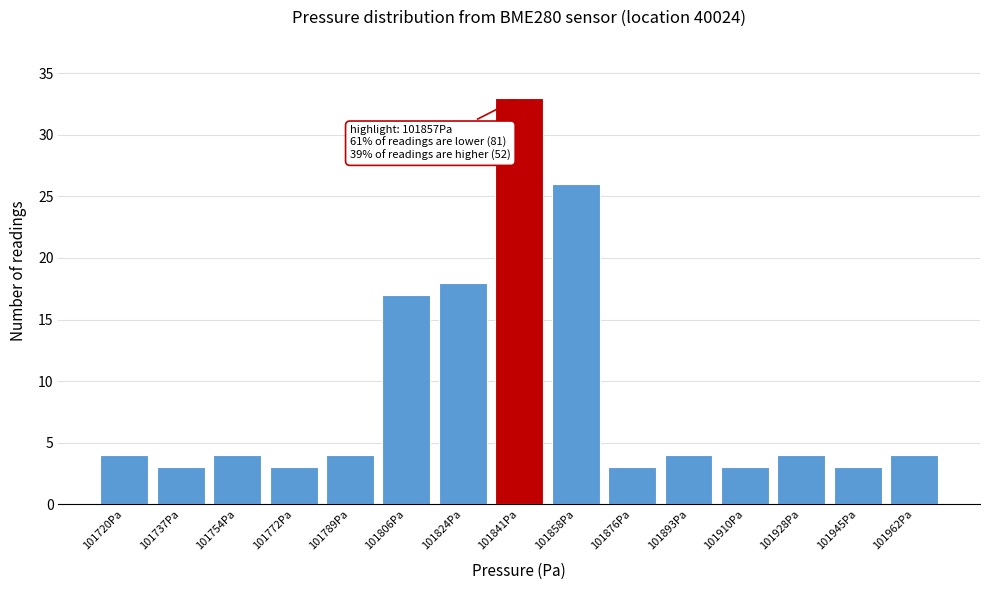

Reading right to left, what are all the values shown in this chart?

101962Pa=4	101945Pa=3	101928Pa=4	101910Pa=3	101893Pa=4	101876Pa=3	101858Pa=26	101841Pa=33	101824Pa=18	101806Pa=17	101789Pa=4	101772Pa=3	101754Pa=4	101737Pa=3	101720Pa=4